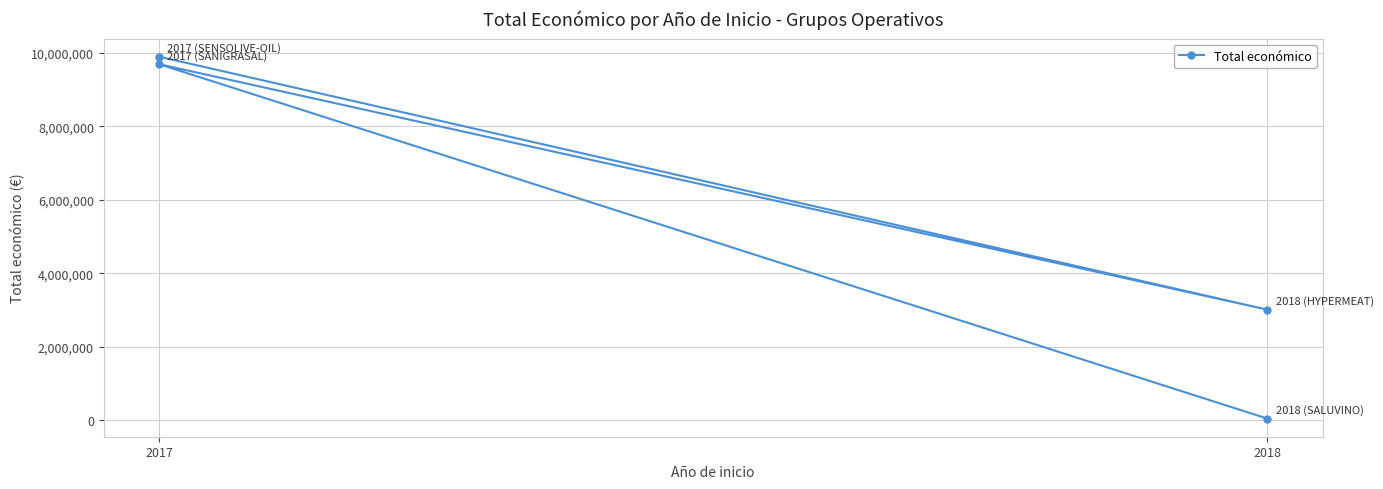

How many interior local peaks (higher than both neighbors) does the data have?

1